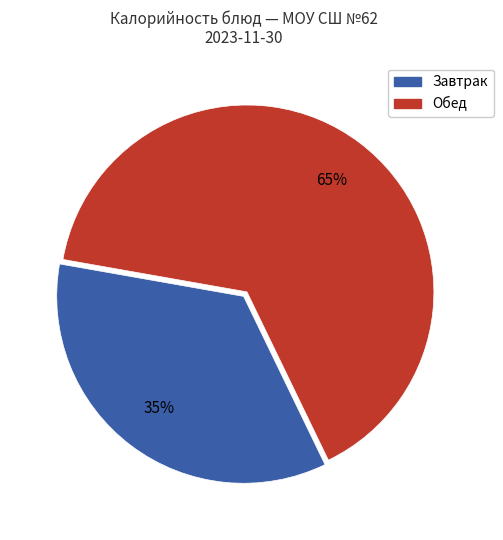

To the nearest percent, what is the average slice percentage?

50%